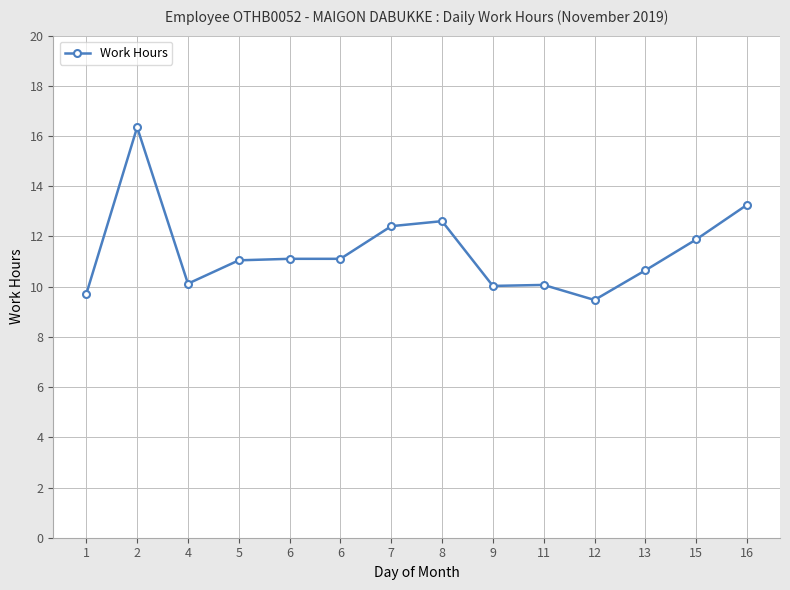

What is the value of the 8th point from the left?

12.6